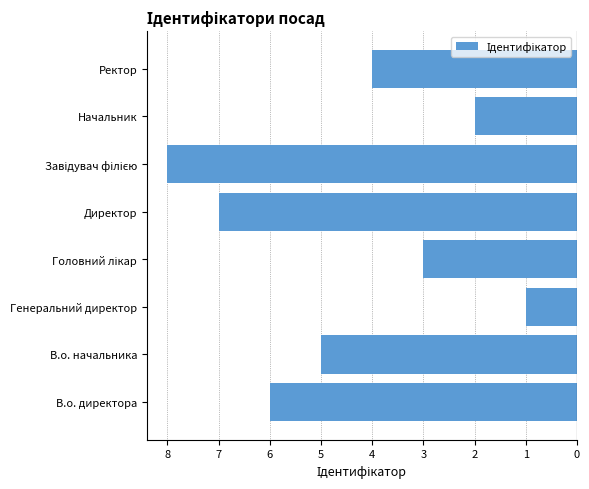

Does the chart contain any negative values?

Yes